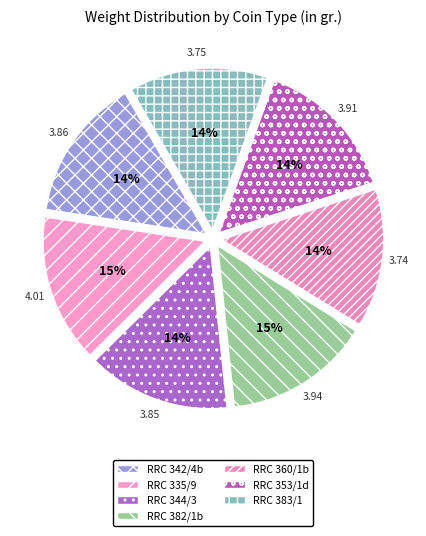

Is the sum of RRC 342/4b and RRC 382/1b greater than half?

No